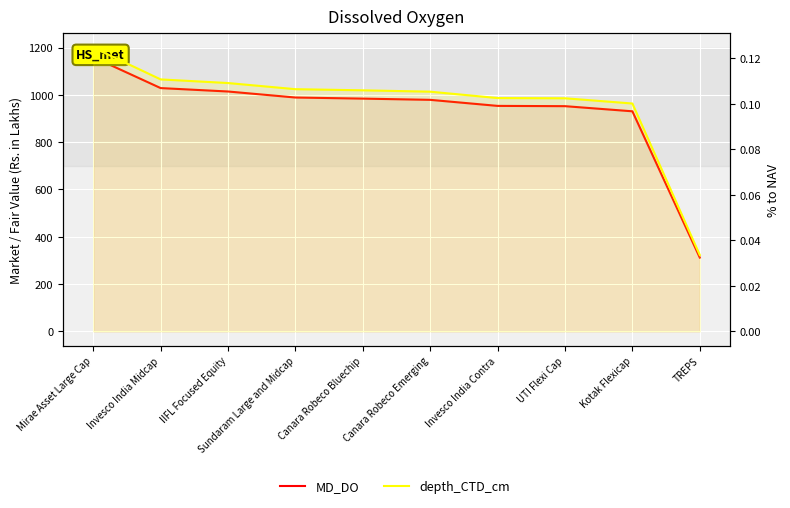

Rank the series by their average value, from highest to lowest.

MD_DO, depth_CTD_cm